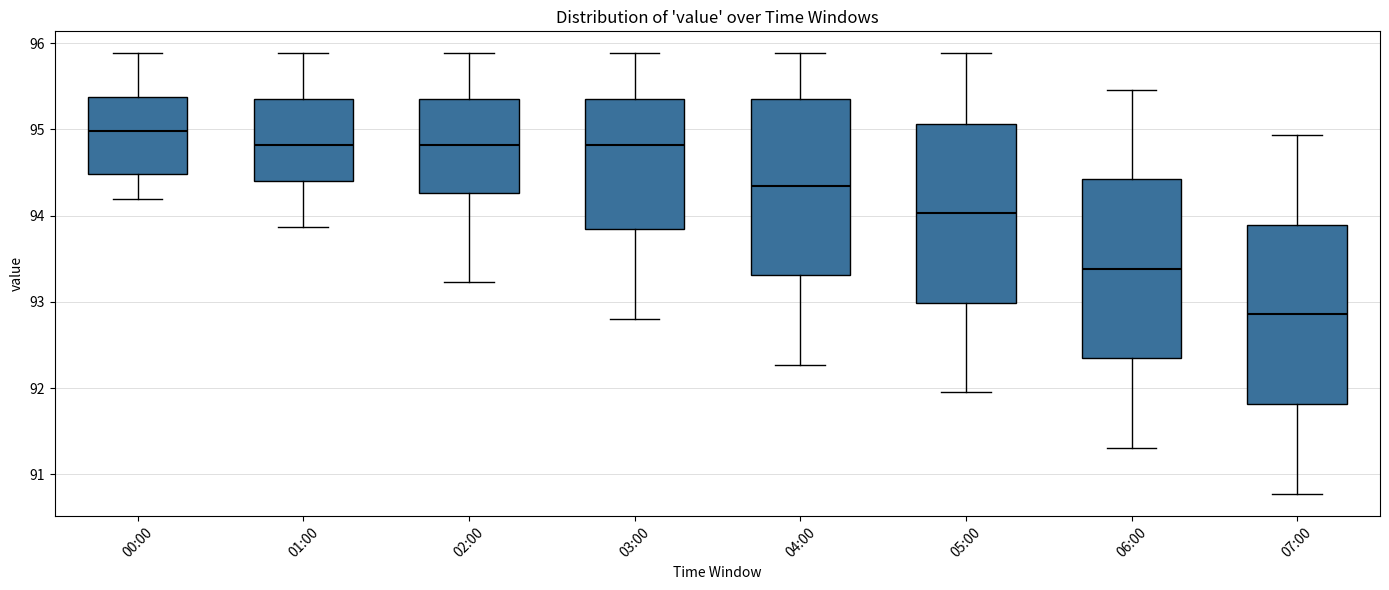

Which box has the highest median line?

00:00